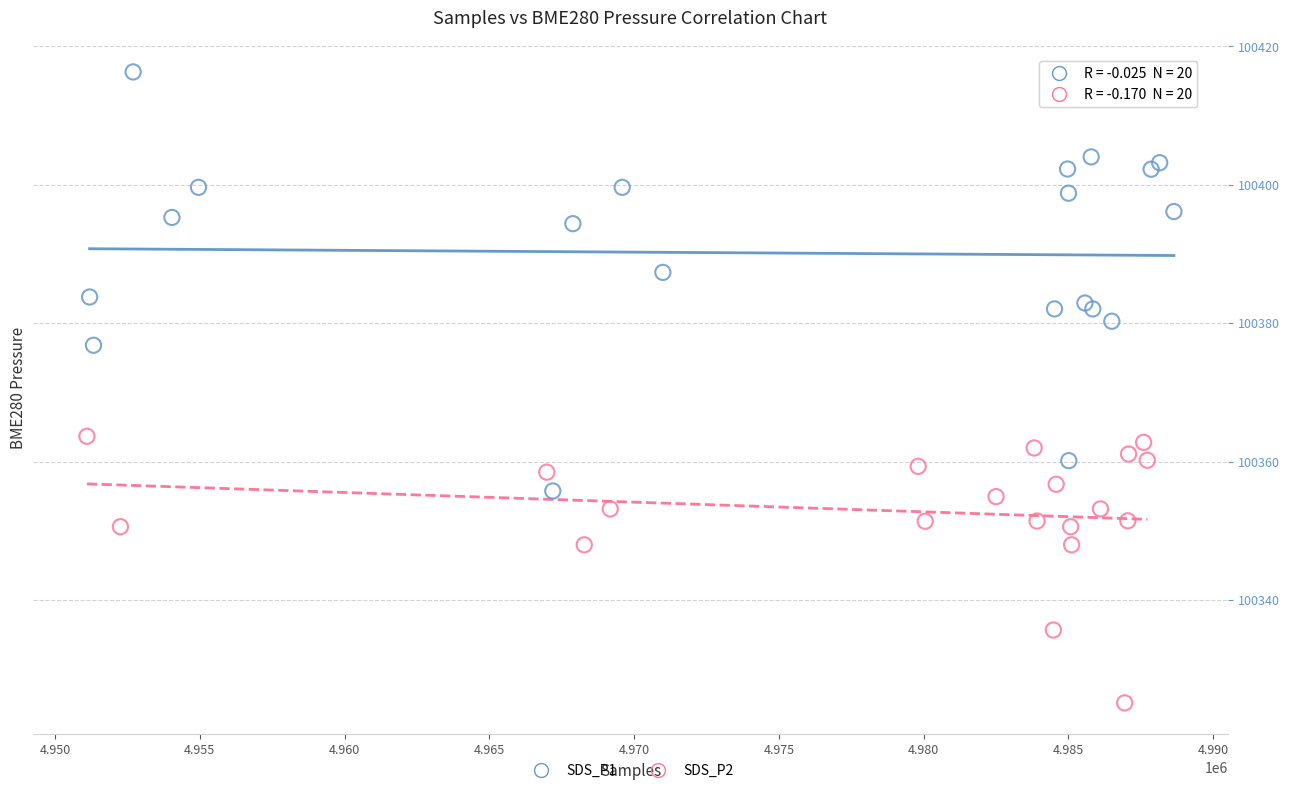

Which series reaches the minimum Y coordinate?

SDS_P2